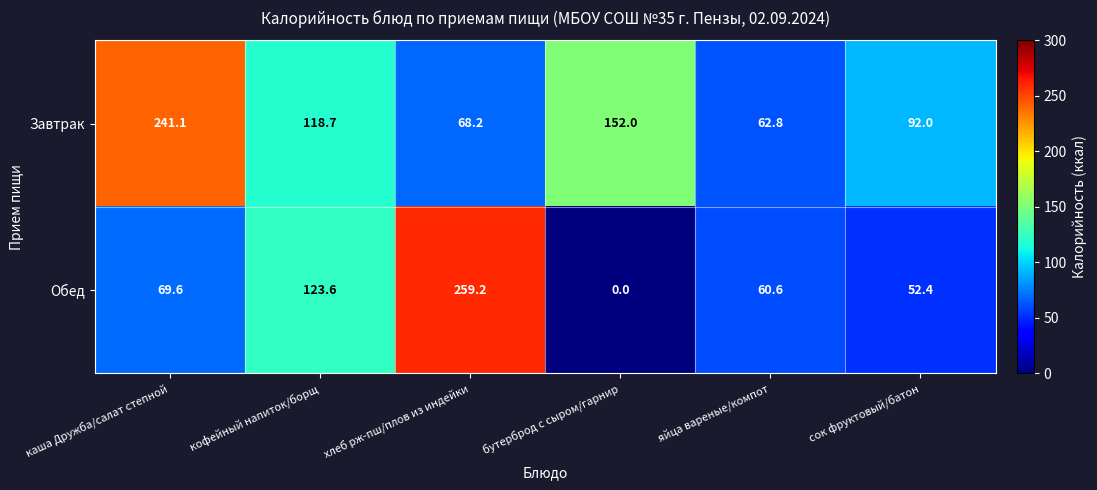

Which series has the widest spread of values?

Обед